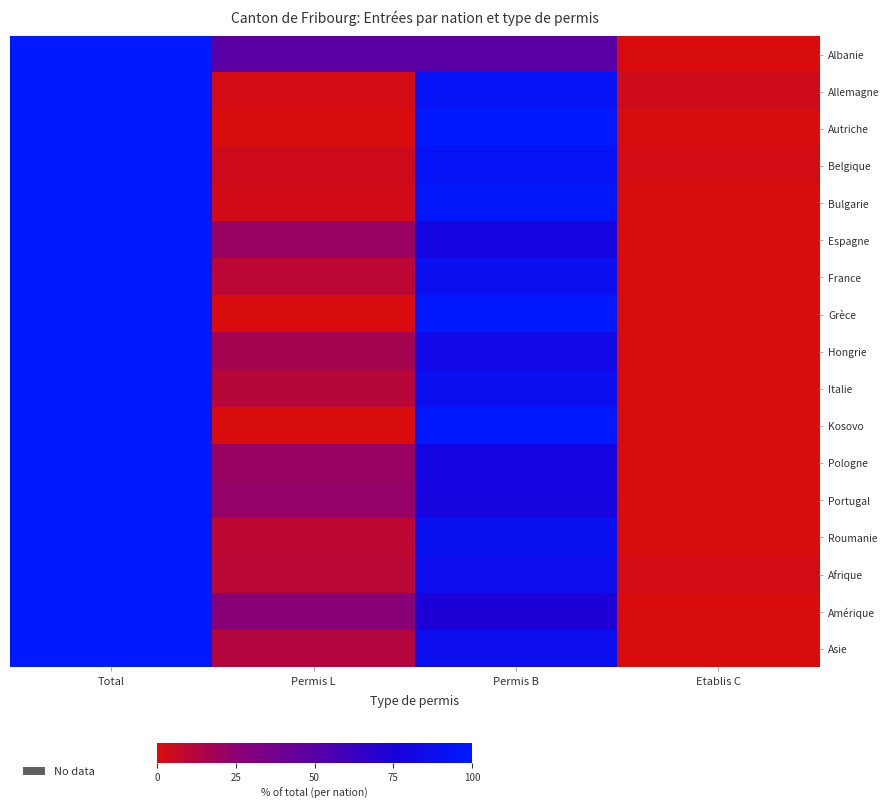

What is the greatest value displayed?

100.0